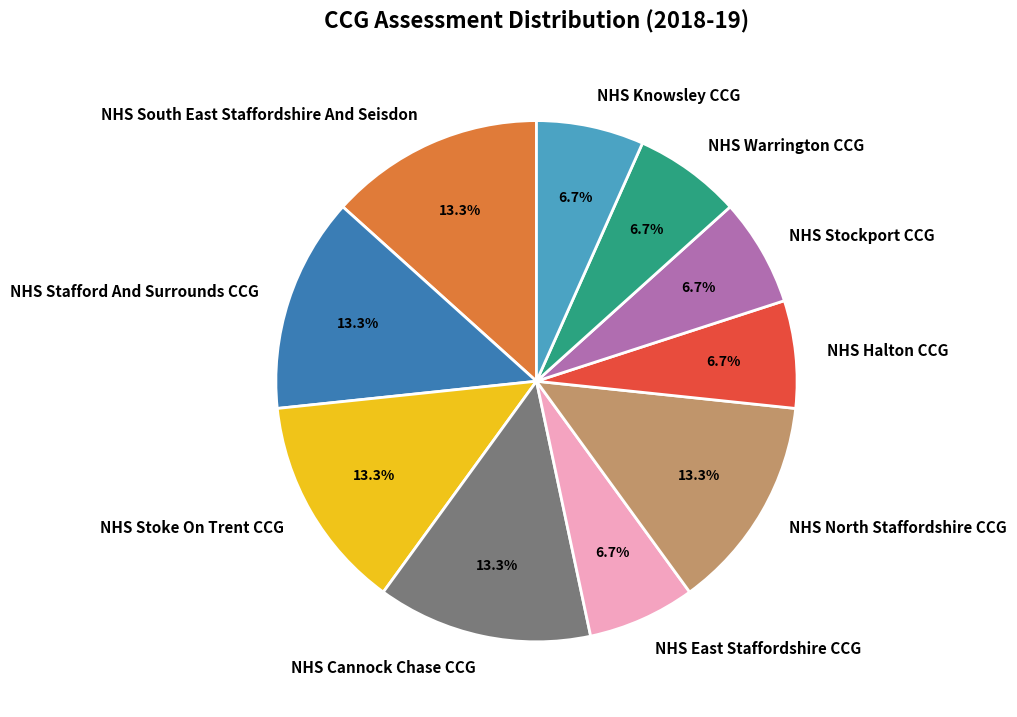

True or false: NHS Warrington CCG accounts for 7% of the total.

True